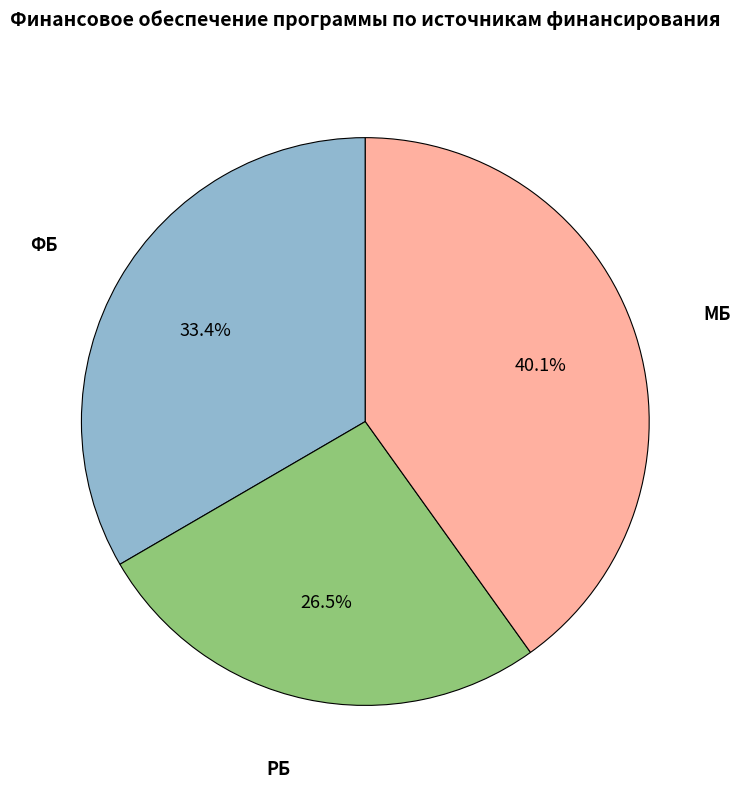

Is there any slice that represents more than half of the pie?

No